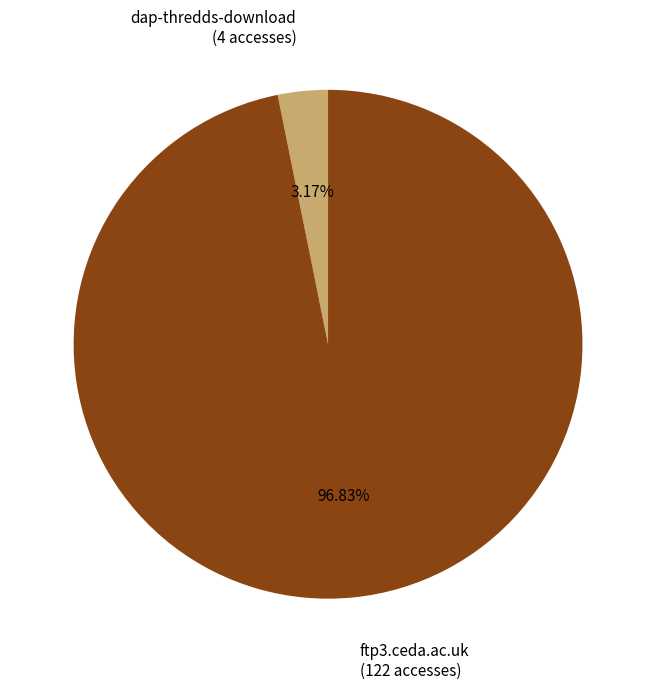

Which slice is the largest?

ftp3.ceda.ac.uk